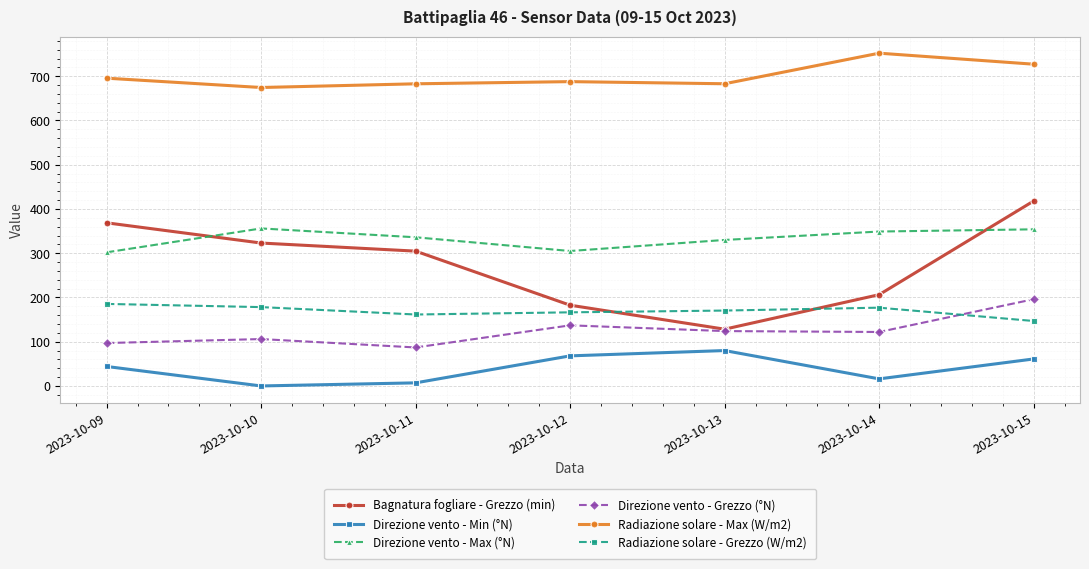

Between 2023-10-13 and 2023-10-14, which series saw the biggest shift?

Bagnatura fogliare - Grezzo (min)